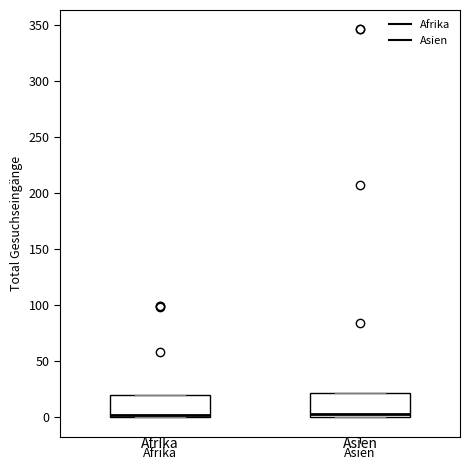

Reading left to right, transcribe this box plot: for each box, give where its median line is, the range the box spans, and where its two whiskers end, as read against the y-axis. The values are not printed on the chart, so give them approximately, as read against the axis.

Afrika: median 0 (just above the box's lower edge), box 0 to 20, whiskers 0 to 20
Asien: median 5, box 0 to 20, whiskers 0 to 20